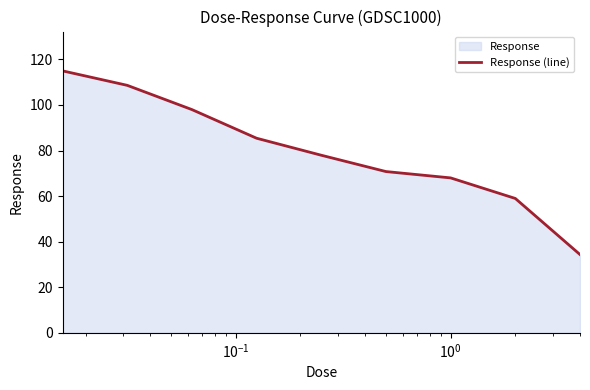

What is the sum of all values?

716.9